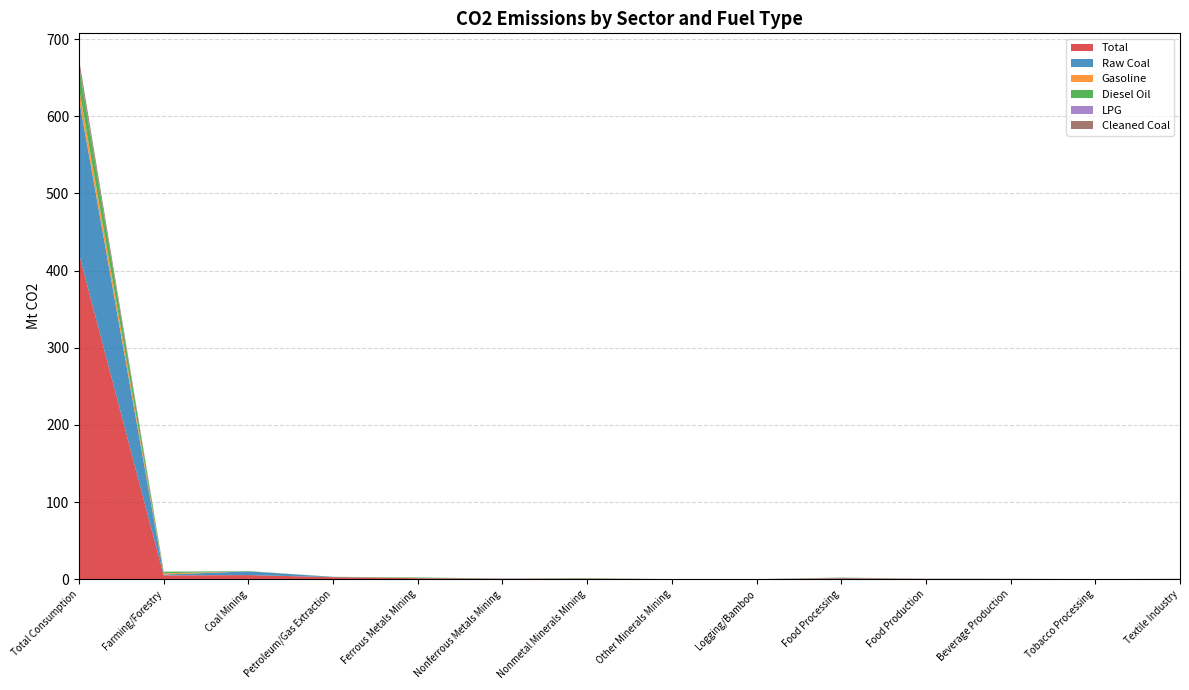

Reading left to right, extract all data points from this chart.

Total: Total Consumption=421.5	Farming/Forestry=4.8	Coal Mining=5.3	Petroleum/Gas Extraction=2.6	Ferrous Metals Mining=1.2	Nonferrous Metals Mining=0.6	Nonmetal Minerals Mining=0.7	Other Minerals Mining=0.0	Logging/Bamboo=0.0	Food Processing=1.1	Food Production=0.4	Beverage Production=0.2	Tobacco Processing=0.0	Textile Industry=0.3
Raw Coal: Total Consumption=200.6	Farming/Forestry=1.2	Coal Mining=4.8	Petroleum/Gas Extraction=0.3	Ferrous Metals Mining=0.1	Nonferrous Metals Mining=0.2	Nonmetal Minerals Mining=0.1	Other Minerals Mining=0.0	Logging/Bamboo=0.0	Food Processing=0.4	Food Production=0.1	Beverage Production=0.1	Tobacco Processing=0.0	Textile Industry=0.1
Gasoline: Total Consumption=14.2	Farming/Forestry=1.6	Coal Mining=0.0	Petroleum/Gas Extraction=0.0	Ferrous Metals Mining=0.1	Nonferrous Metals Mining=0.0	Nonmetal Minerals Mining=0.0	Other Minerals Mining=0.0	Logging/Bamboo=0.0	Food Processing=0.2	Food Production=0.0	Beverage Production=0.0	Tobacco Processing=0.0	Textile Industry=0.0
Diesel Oil: Total Consumption=28.8	Farming/Forestry=2.1	Coal Mining=0.2	Petroleum/Gas Extraction=0.2	Ferrous Metals Mining=0.8	Nonferrous Metals Mining=0.1	Nonmetal Minerals Mining=0.5	Other Minerals Mining=0.0	Logging/Bamboo=0.0	Food Processing=0.4	Food Production=0.1	Beverage Production=0.0	Tobacco Processing=0.0	Textile Industry=0.0
LPG: Total Consumption=1.6	Farming/Forestry=0.0	Coal Mining=0.0	Petroleum/Gas Extraction=0.0	Ferrous Metals Mining=0.0	Nonferrous Metals Mining=0.0	Nonmetal Minerals Mining=0.0	Other Minerals Mining=0.0	Logging/Bamboo=0.0	Food Processing=0.0	Food Production=0.0	Beverage Production=0.0	Tobacco Processing=0.0	Textile Industry=0.0
Cleaned Coal: Total Consumption=7.3	Farming/Forestry=0.0	Coal Mining=0.2	Petroleum/Gas Extraction=0.0	Ferrous Metals Mining=0.0	Nonferrous Metals Mining=0.0	Nonmetal Minerals Mining=0.0	Other Minerals Mining=0.0	Logging/Bamboo=0.0	Food Processing=0.0	Food Production=0.0	Beverage Production=0.0	Tobacco Processing=0.0	Textile Industry=0.0